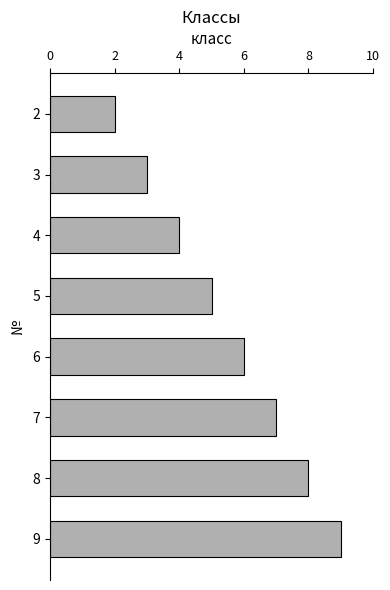

What is the ratio of the value at 8 to the value at 5?

1.6